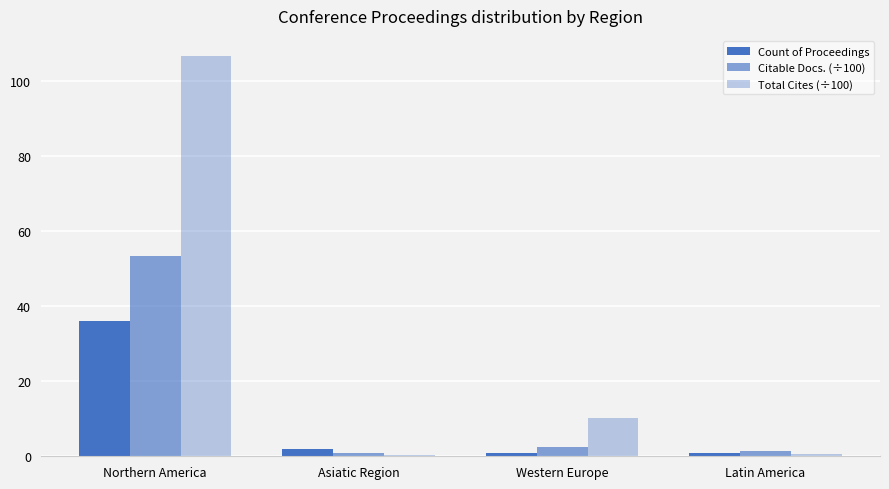

Which series has the widest spread of values?

Total Cites (÷100)